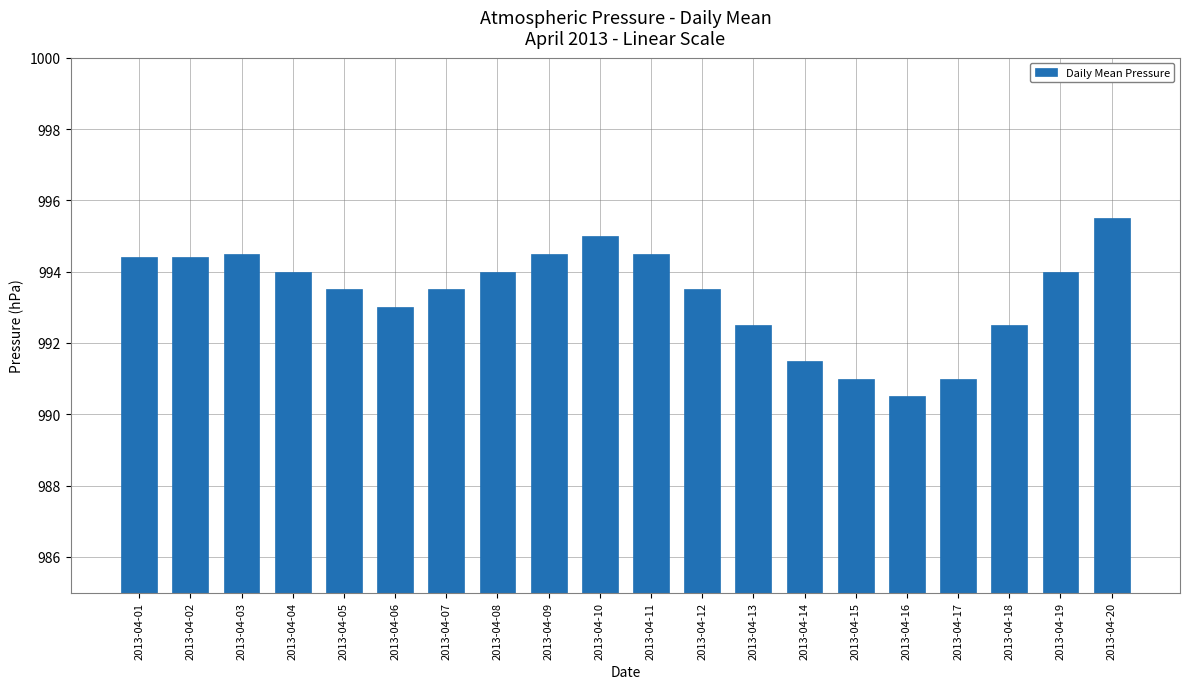

How many categories are shown in the chart?

20